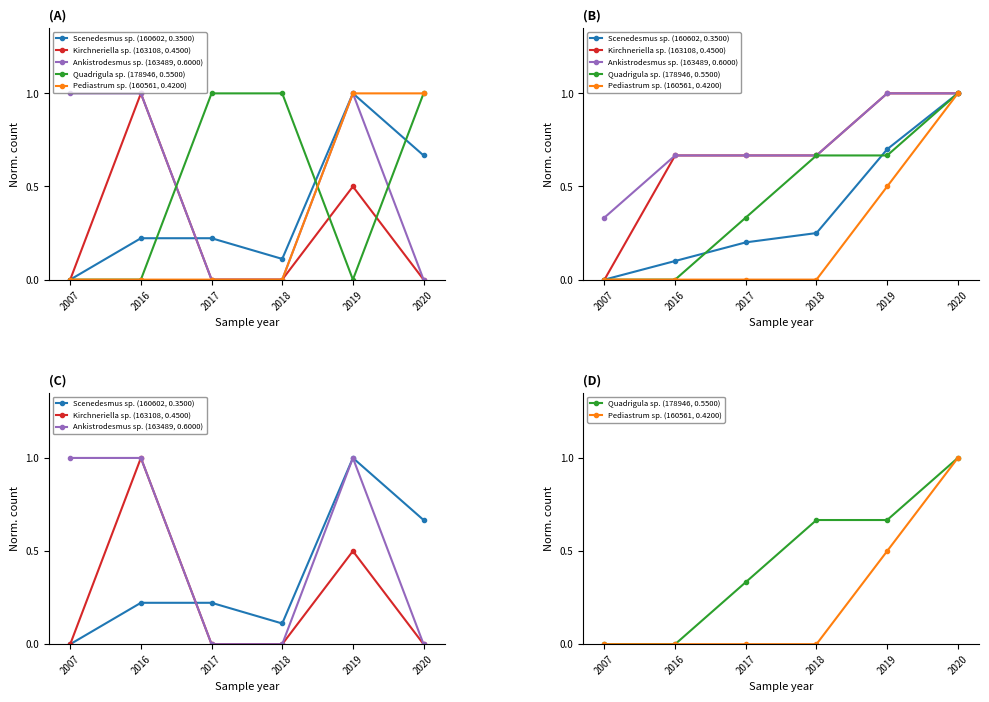

Count the number of data series in this chart.

5